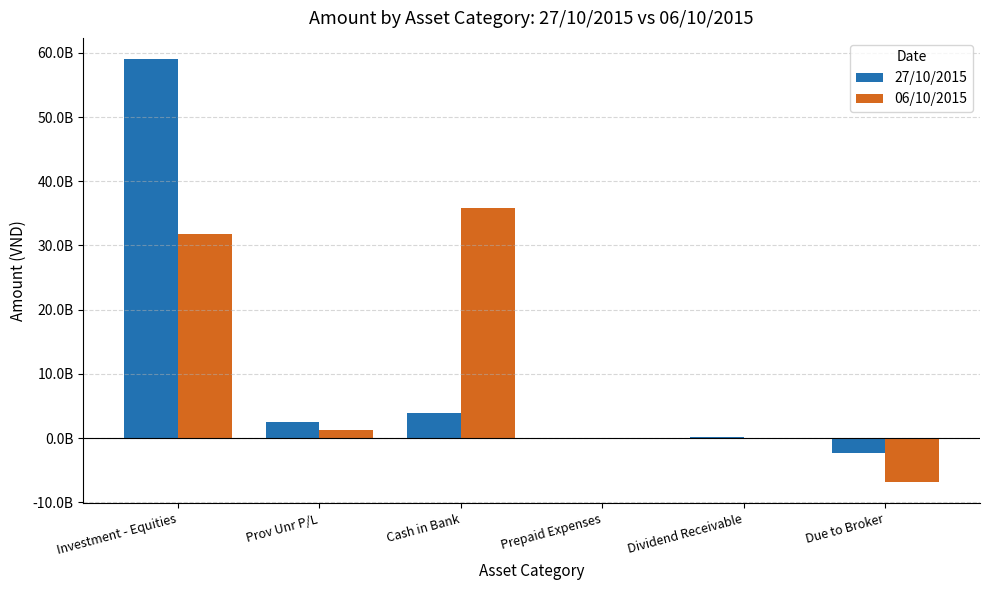

At which category is the sum across all series the highest?

Investment - Equities